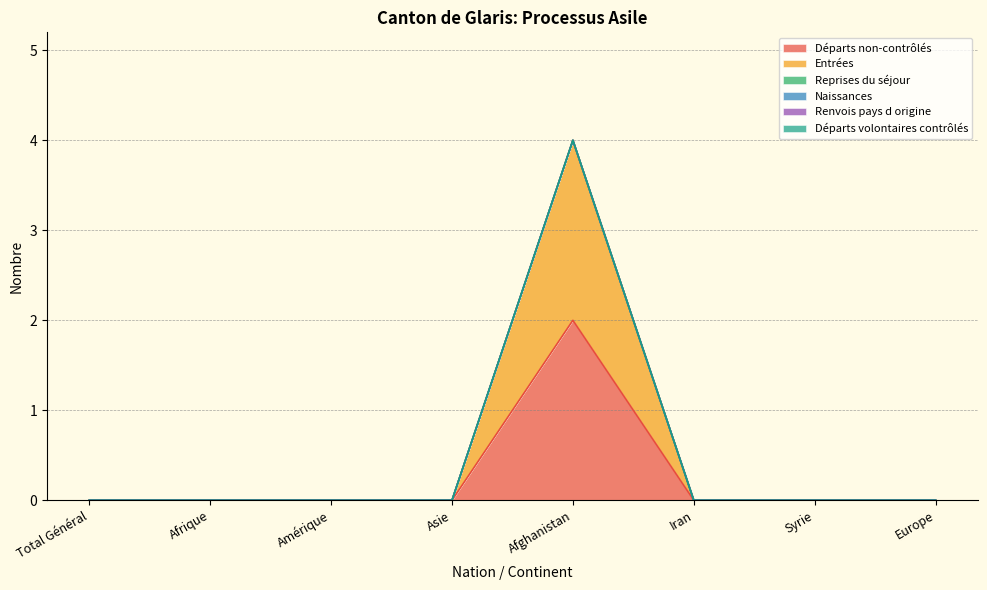

True or false: Entrées has a value of 0 at Europe.

True